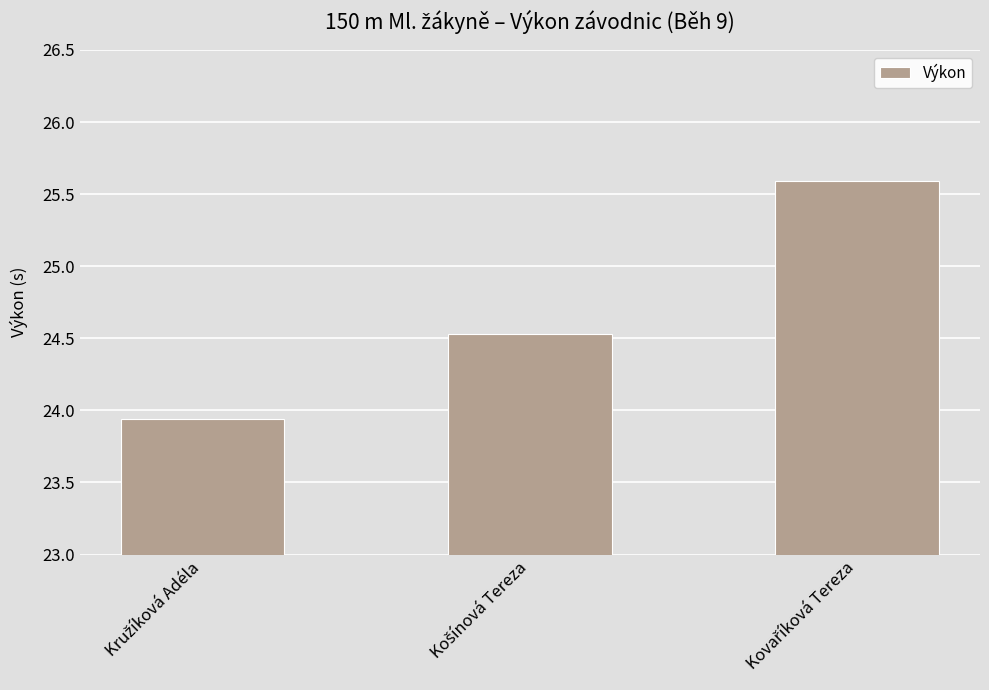

What is the maximum value shown in the chart?

25.6